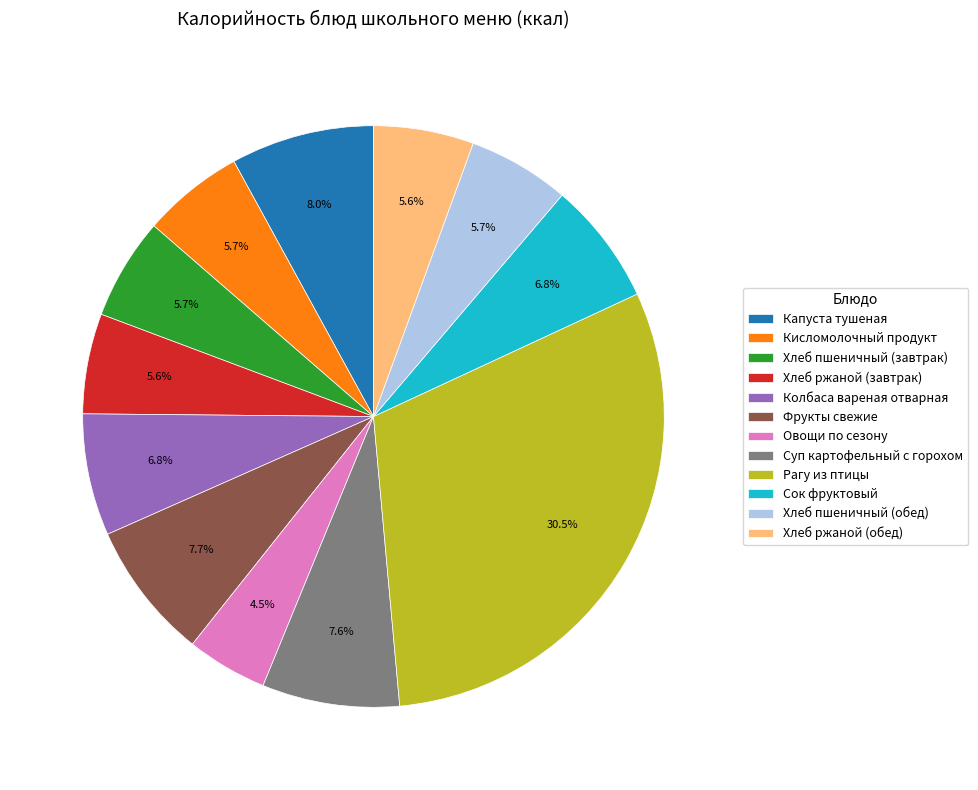

To the nearest percent, what portion does Сок фруктовый represent?

7%